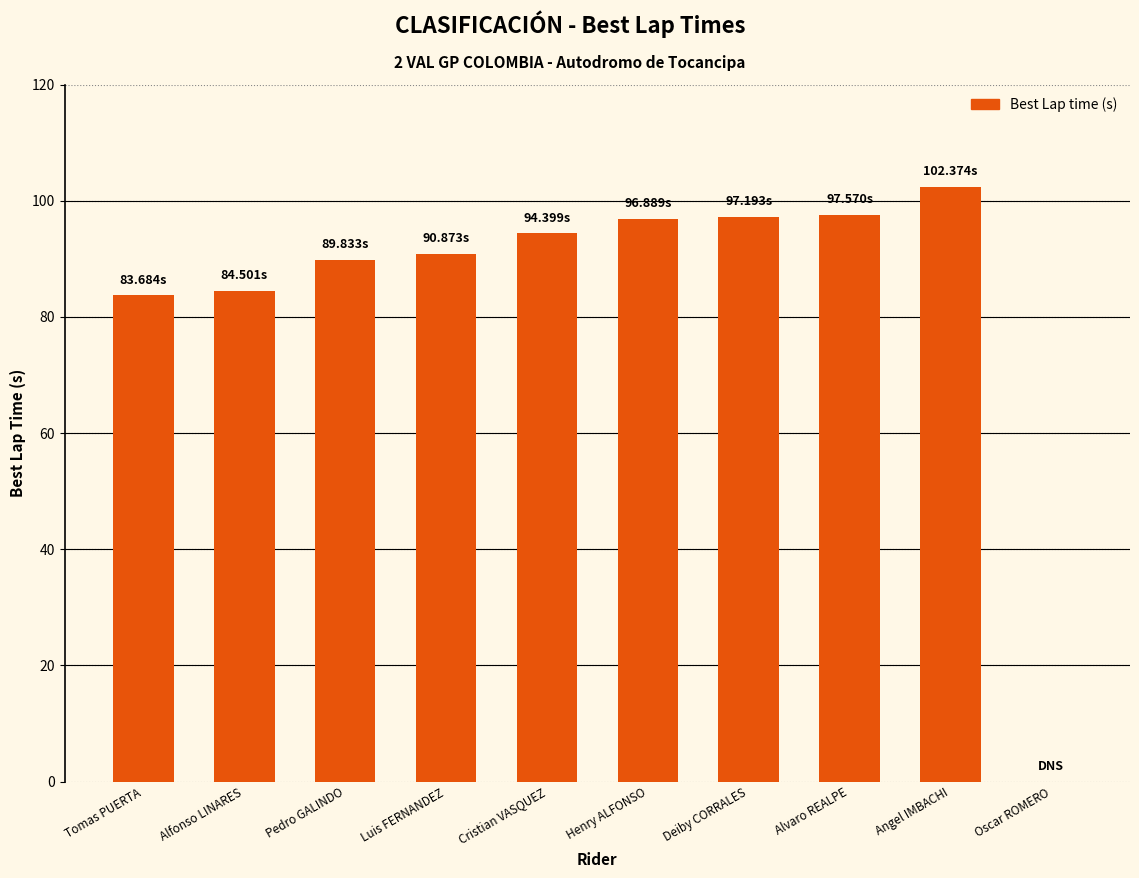

What is the change in value from Cristian VASQUEZ to Alvaro REALPE?

+3.2